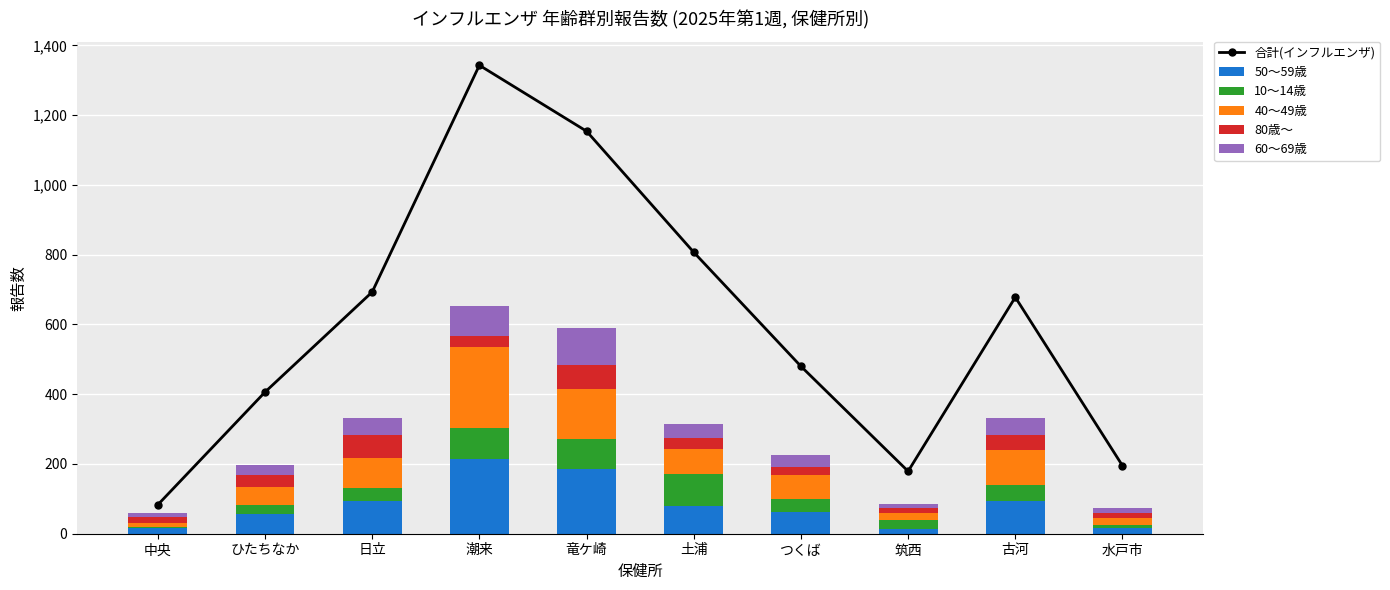

True or false: 60～69歳 has a value of 11 at 中央.

True